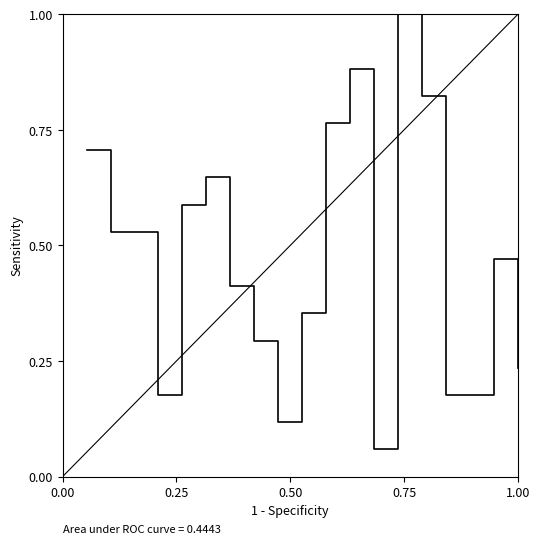

What is the smallest value displayed?

0.1